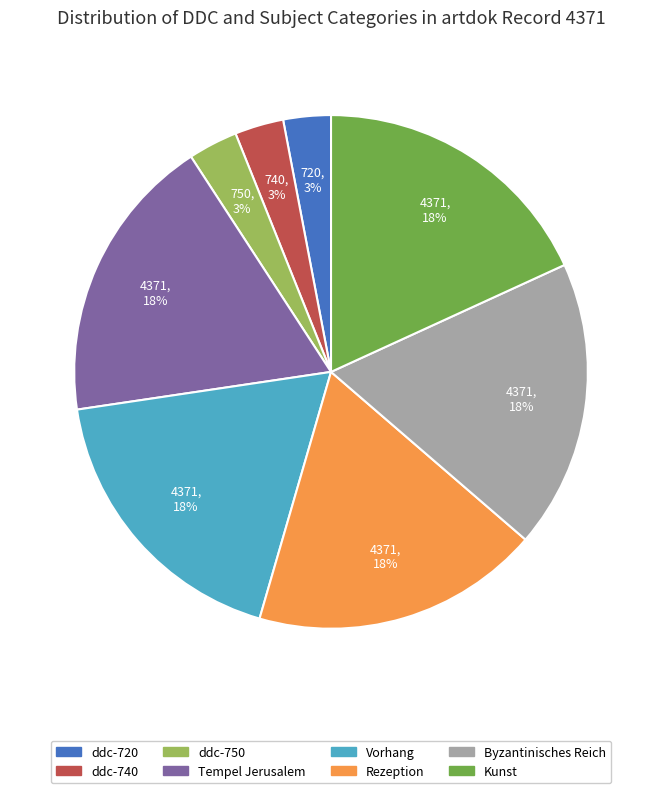

To the nearest percent, what is the difference between the largest and smallest slice percentages?

15%